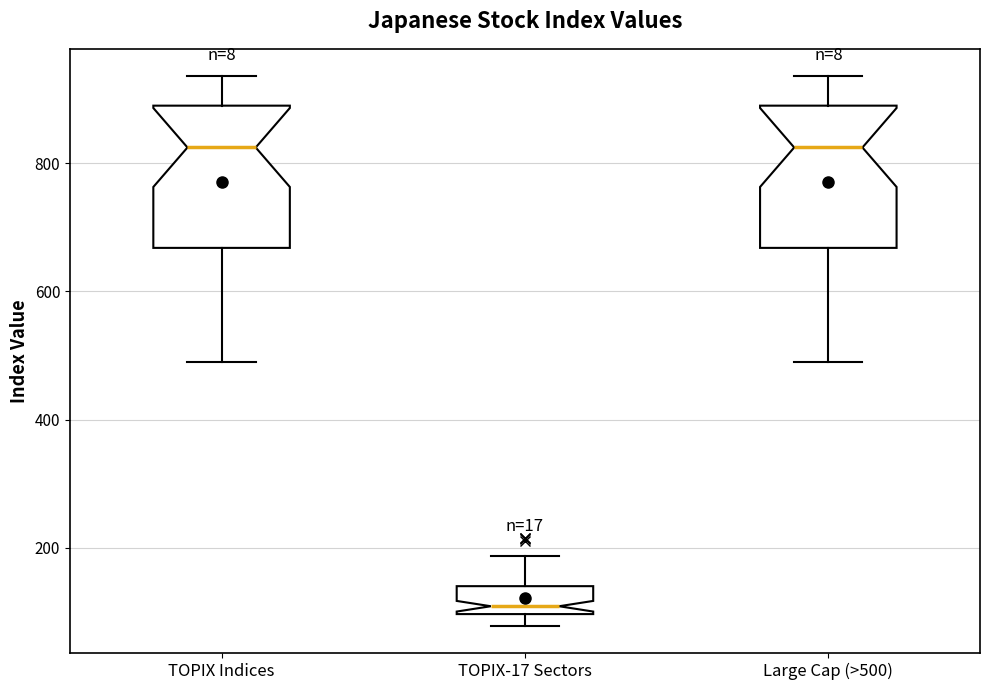

Which box has the lowest median line?

TOPIX-17 Sectors